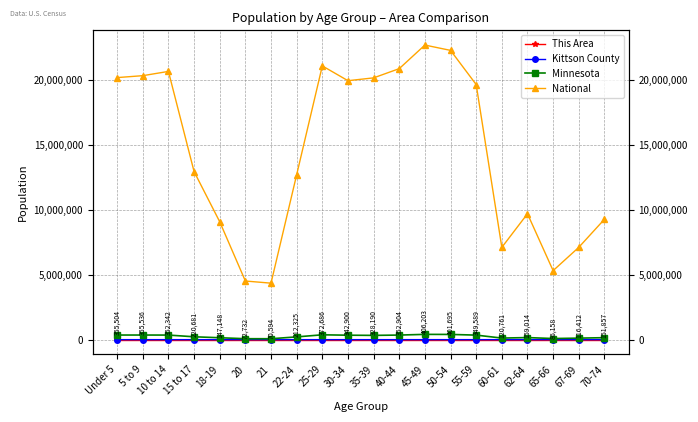

Where does the National series first go above 19664805?

Under 5